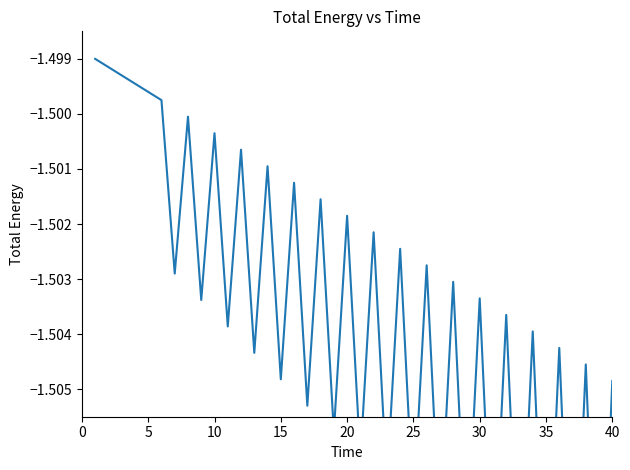

What value does the data have at 10?

-1.5